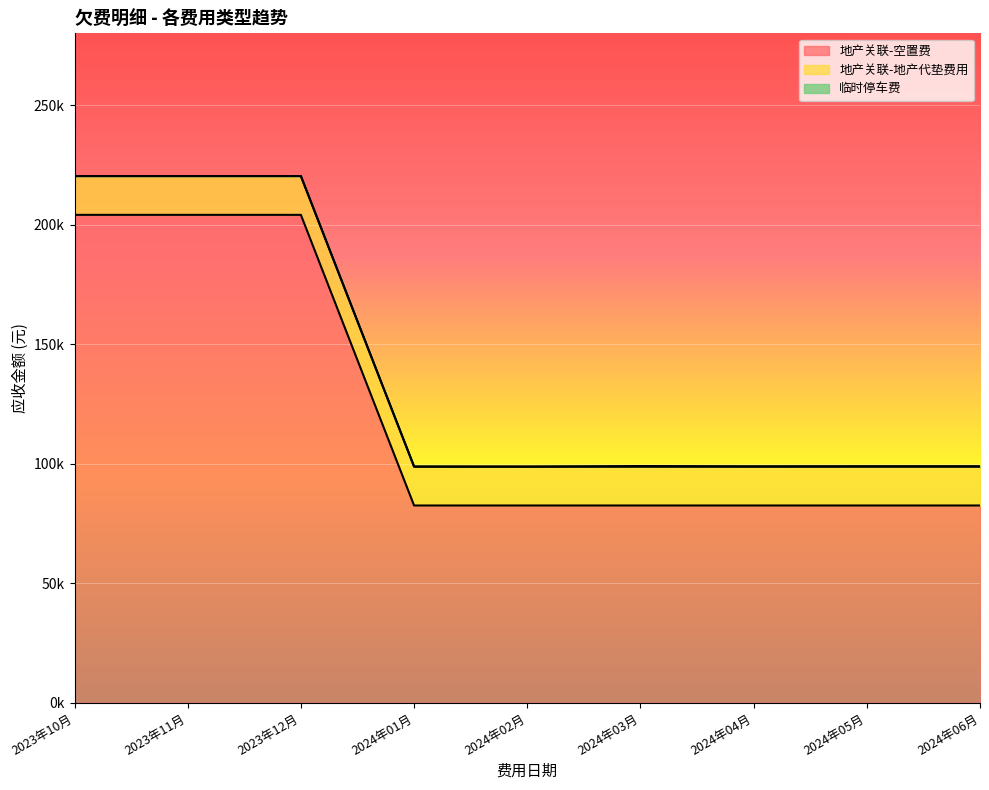

At which category is the sum across all series the highest?

2023年10月